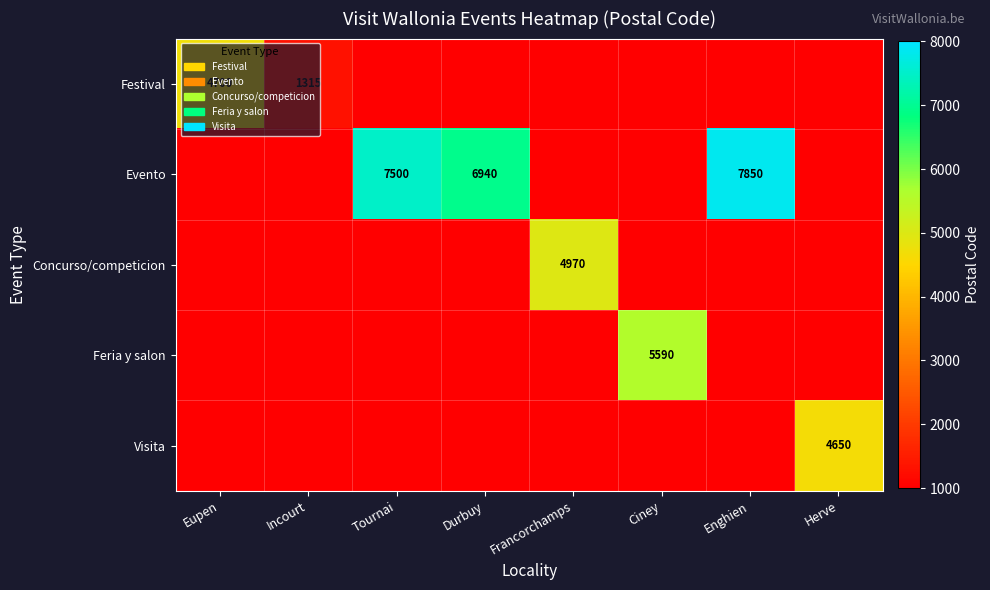

What is the minimum value shown in the chart?

1000